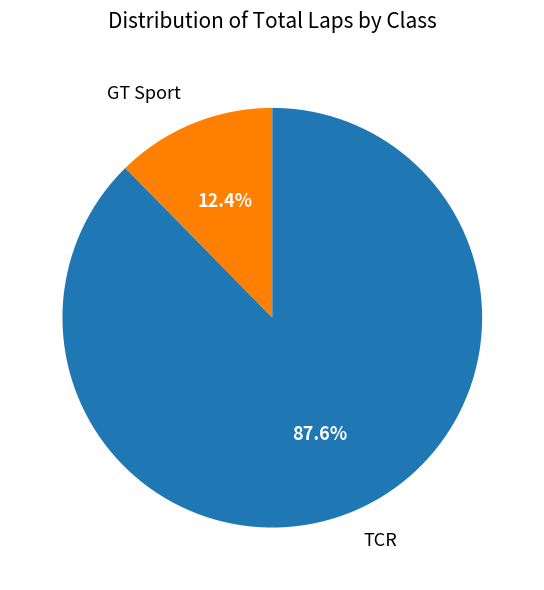

Which slice is the largest?

TCR